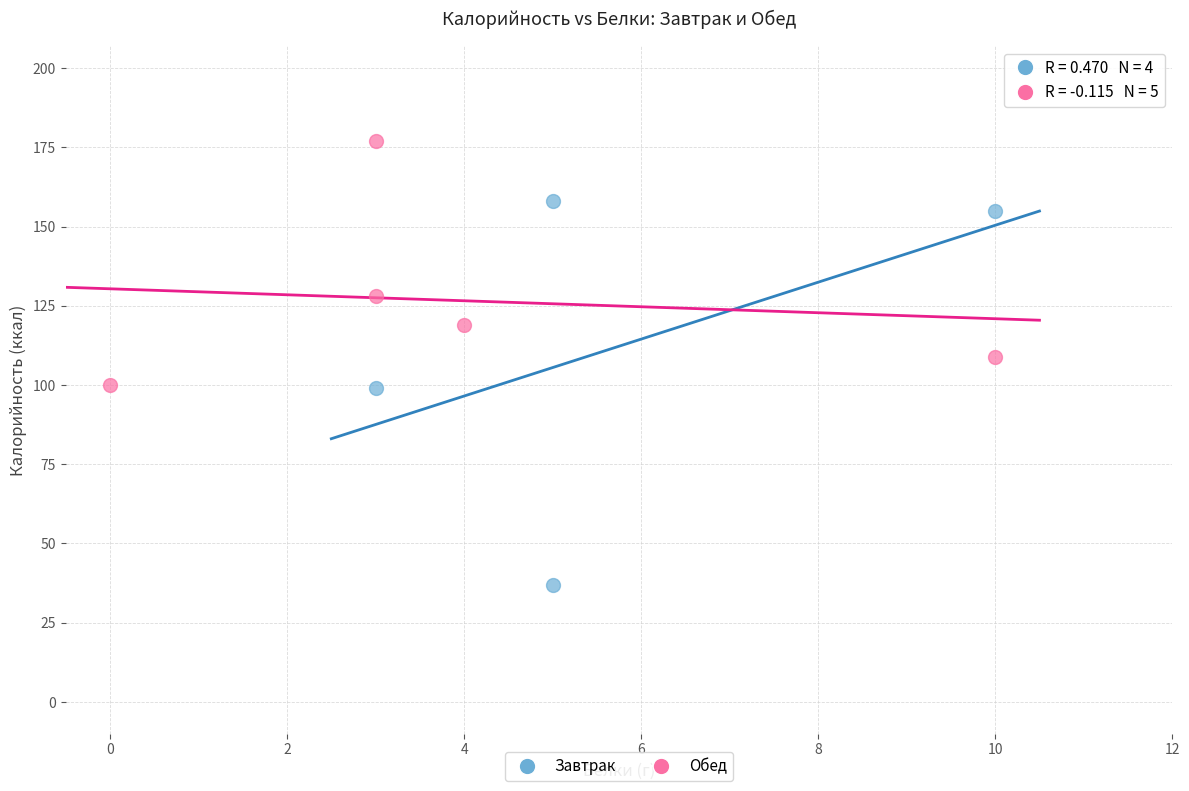

Which series contains the lowest Y value?

Завтрак